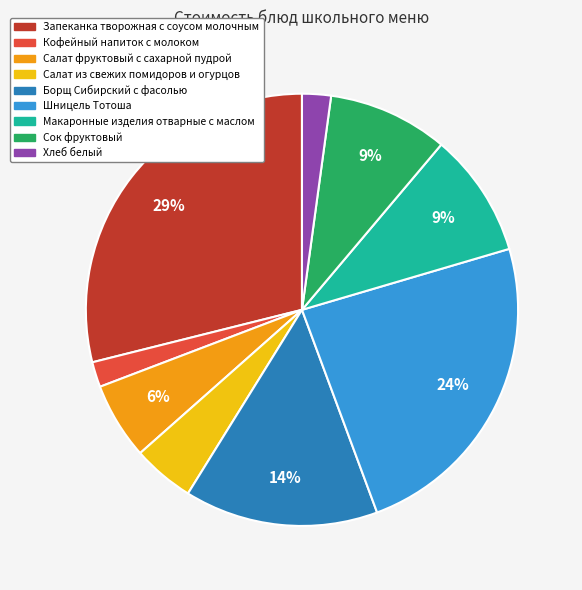

Does any single category account for the majority?

No